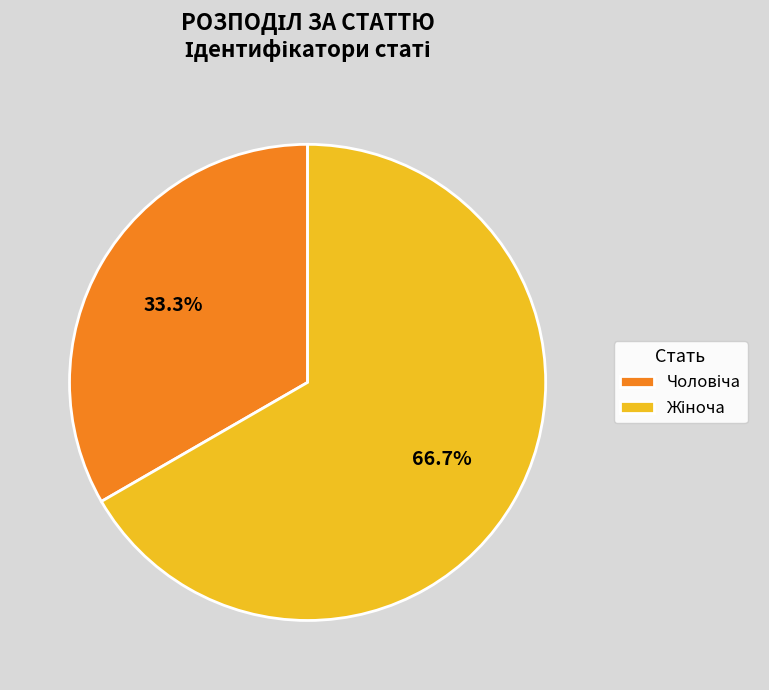

How many segments does this pie chart have?

2